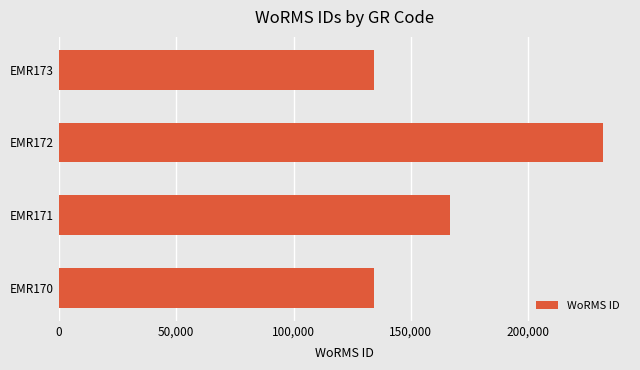

What is the smallest value displayed?

134121